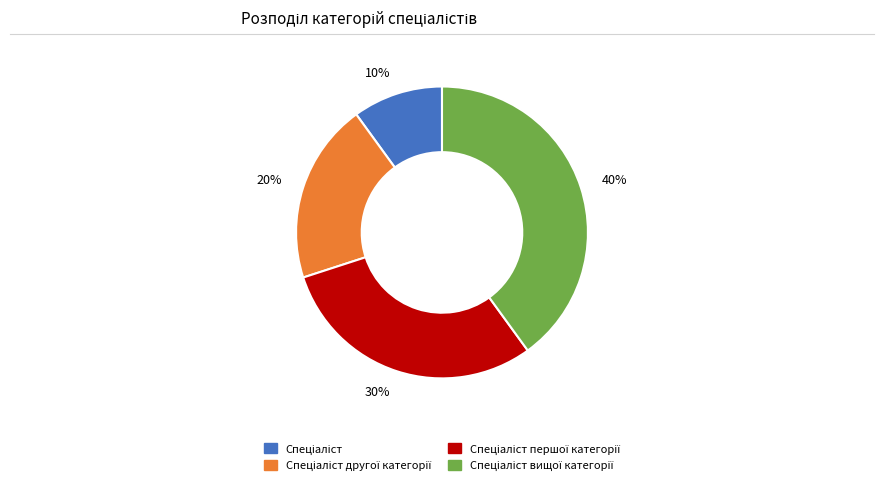

Is there any slice that represents more than half of the pie?

No